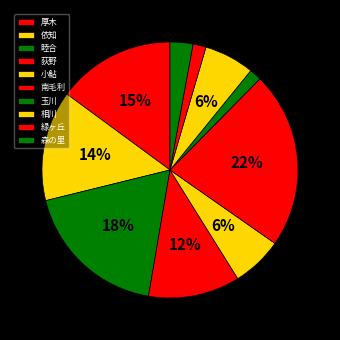

The 荻野 slice represents 1% of the pie. True or false?

False